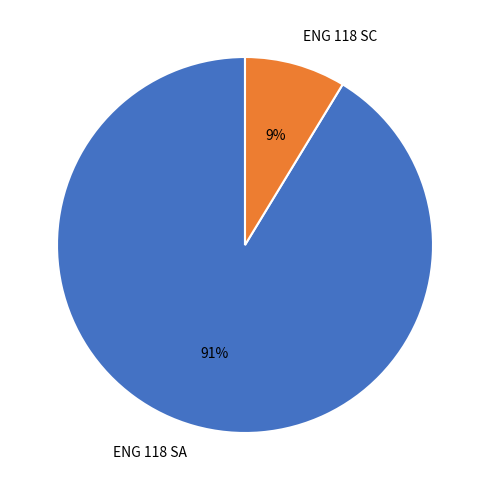

The ENG 118 SA slice represents 91% of the pie. True or false?

True